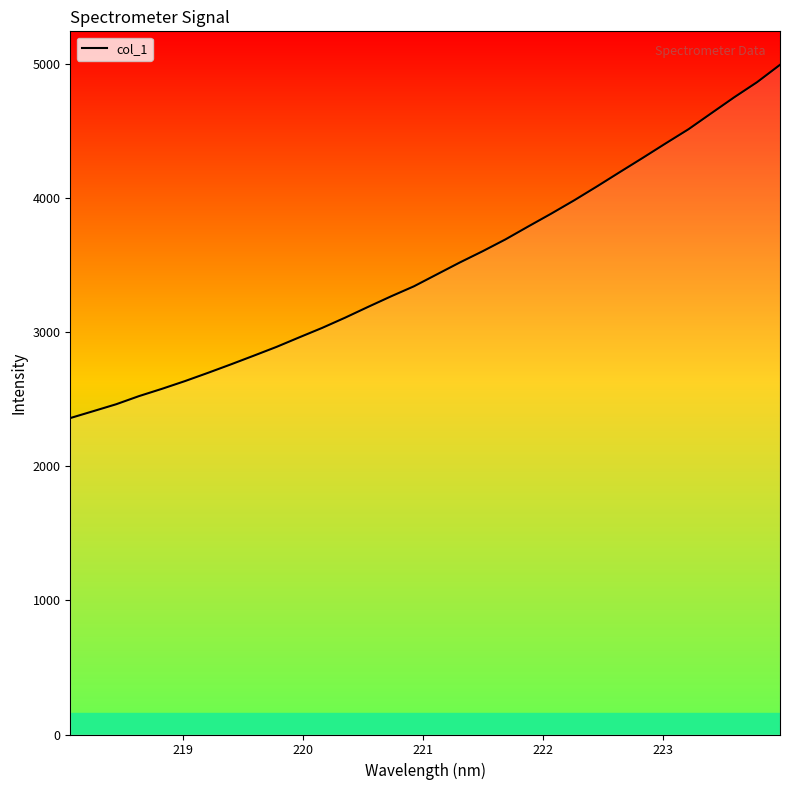

How many series are shown in this chart?

1